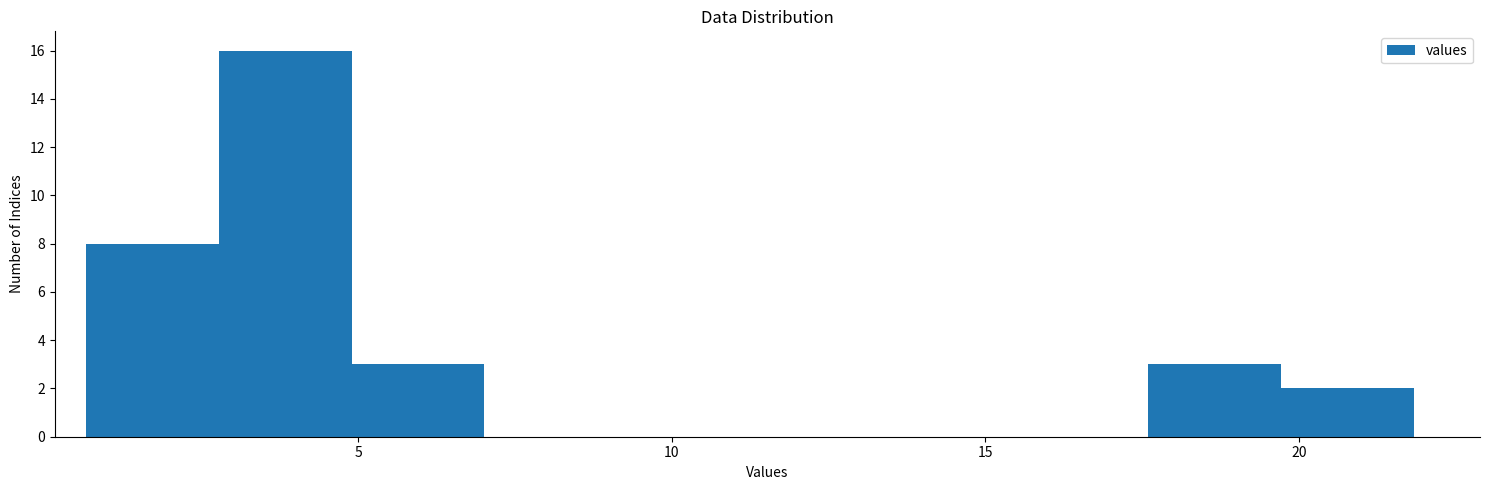

How tall is the bar that spans 0.5 to 3.0 on the x-axis? Neither the bar edges nor the heights are printed on the chart, so give them approximately, as read against the axes.

8